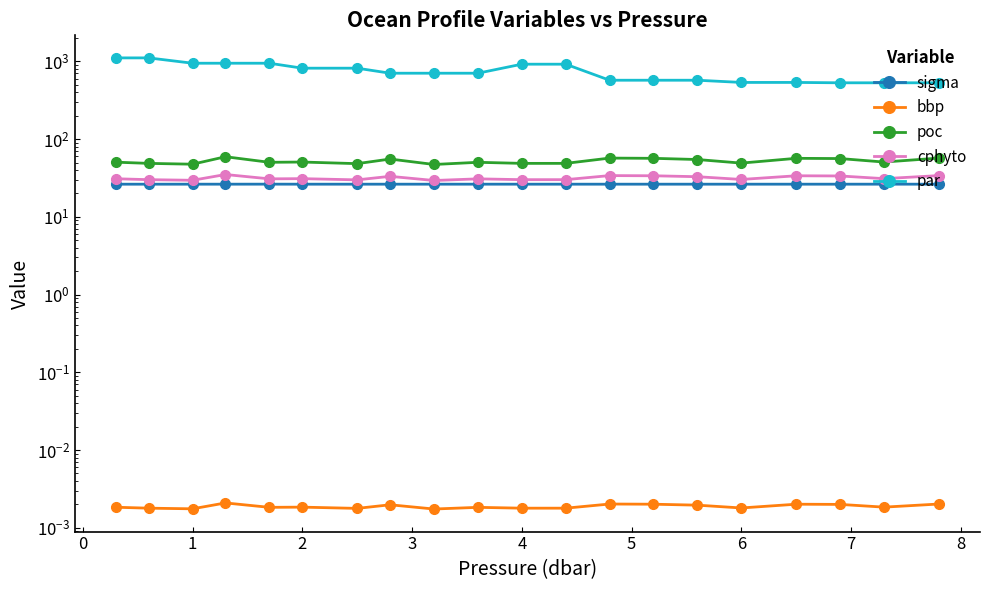

In poc, how many points are lower than both neighbors (excluding endpoints)?

7